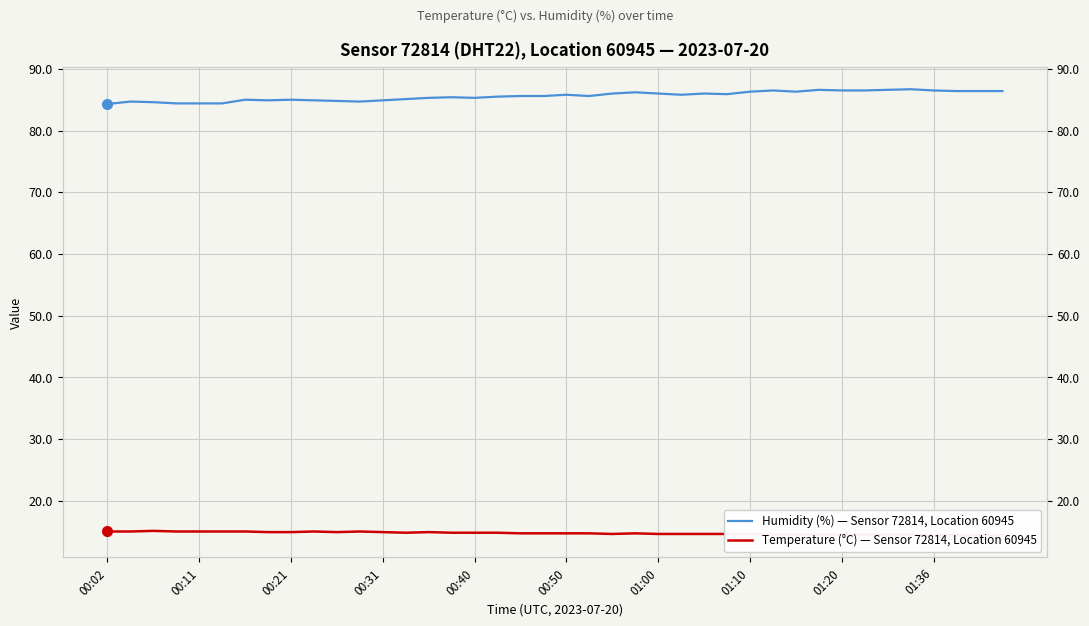

What are all the series names shown in the legend?

Humidity (%) — Sensor 72814, Location 60945, Temperature (°C) — Sensor 72814, Location 60945